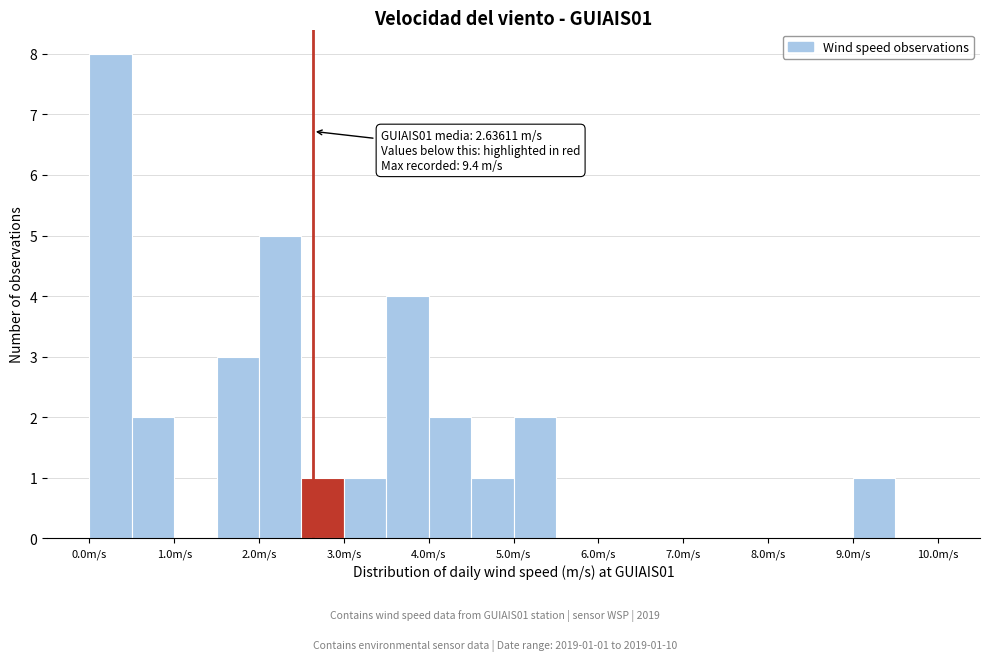

Which range on the x-axis has the tallest bar?

0.0 to 0.5